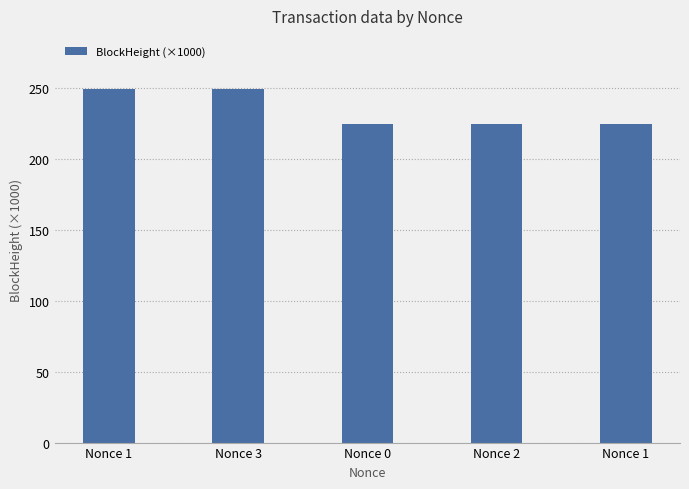

Reading left to right, list all the values displayed in this chart.

249.1	249.1	224.6	224.6	224.5